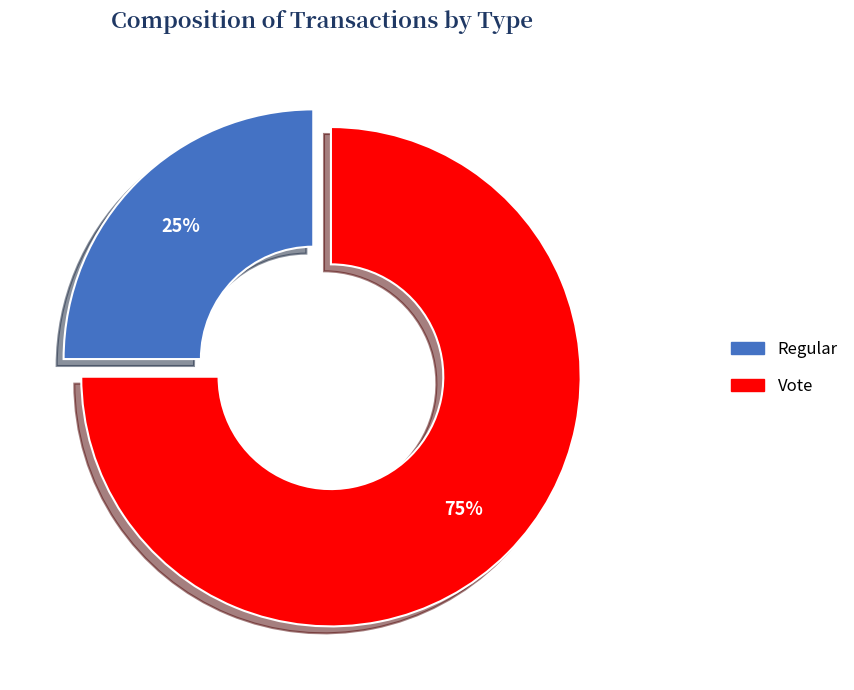

Is the sum of Regular and Vote greater than half?

Yes